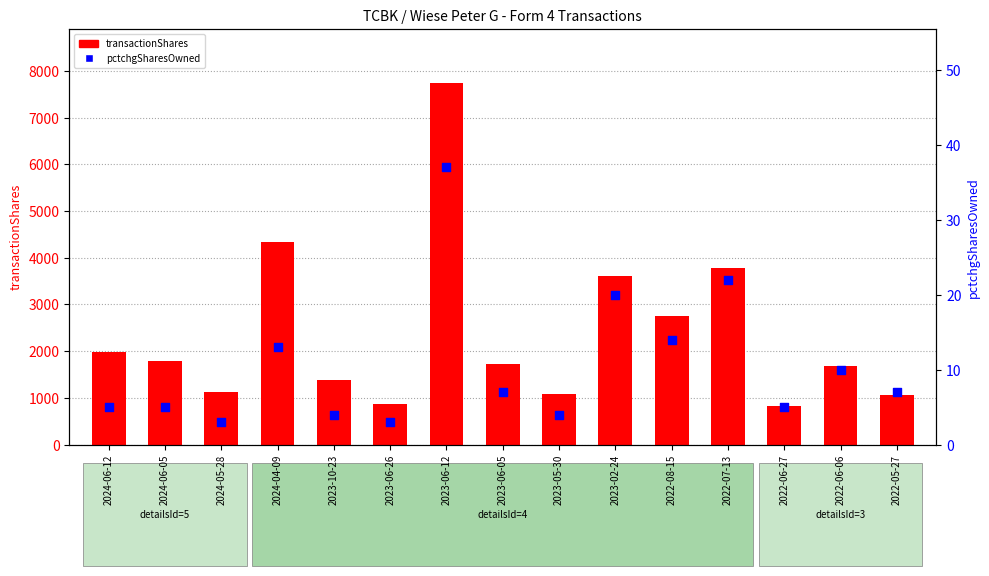

What is the total value across all series at 2023-02-24?

3638